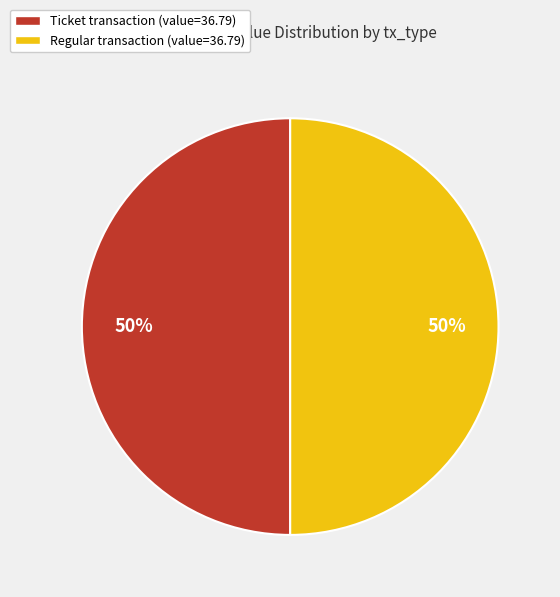

Count the number of slices in the pie.

2